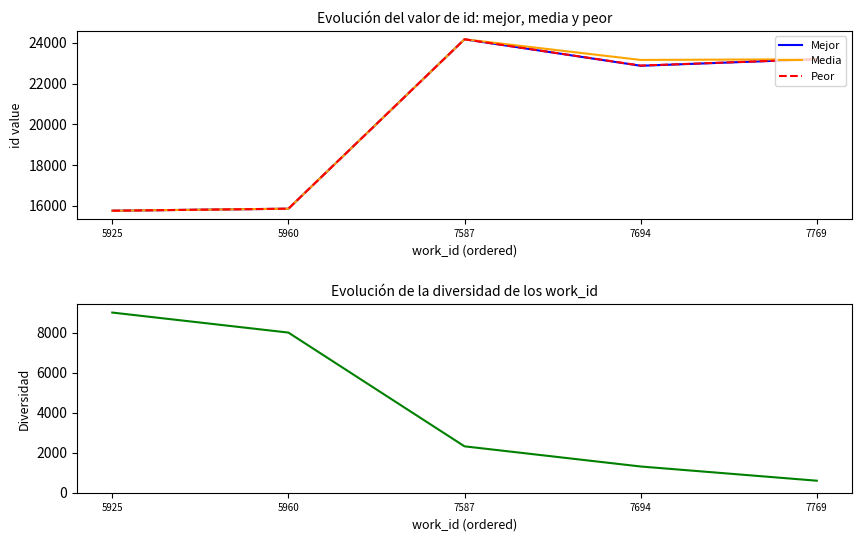

What is the sum of all Mejor values?

101841